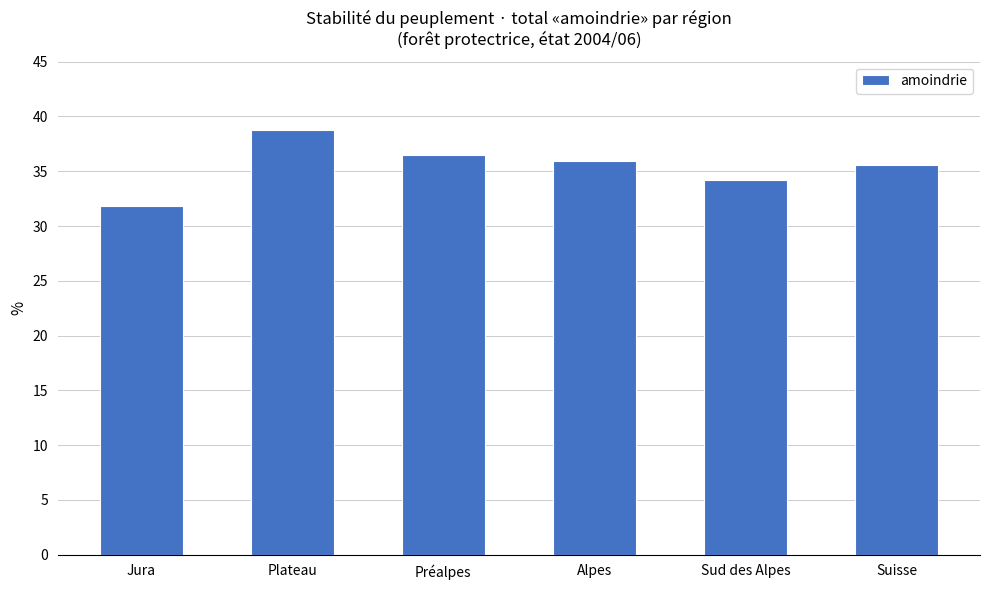

Which category has the lowest value across all series?

Jura